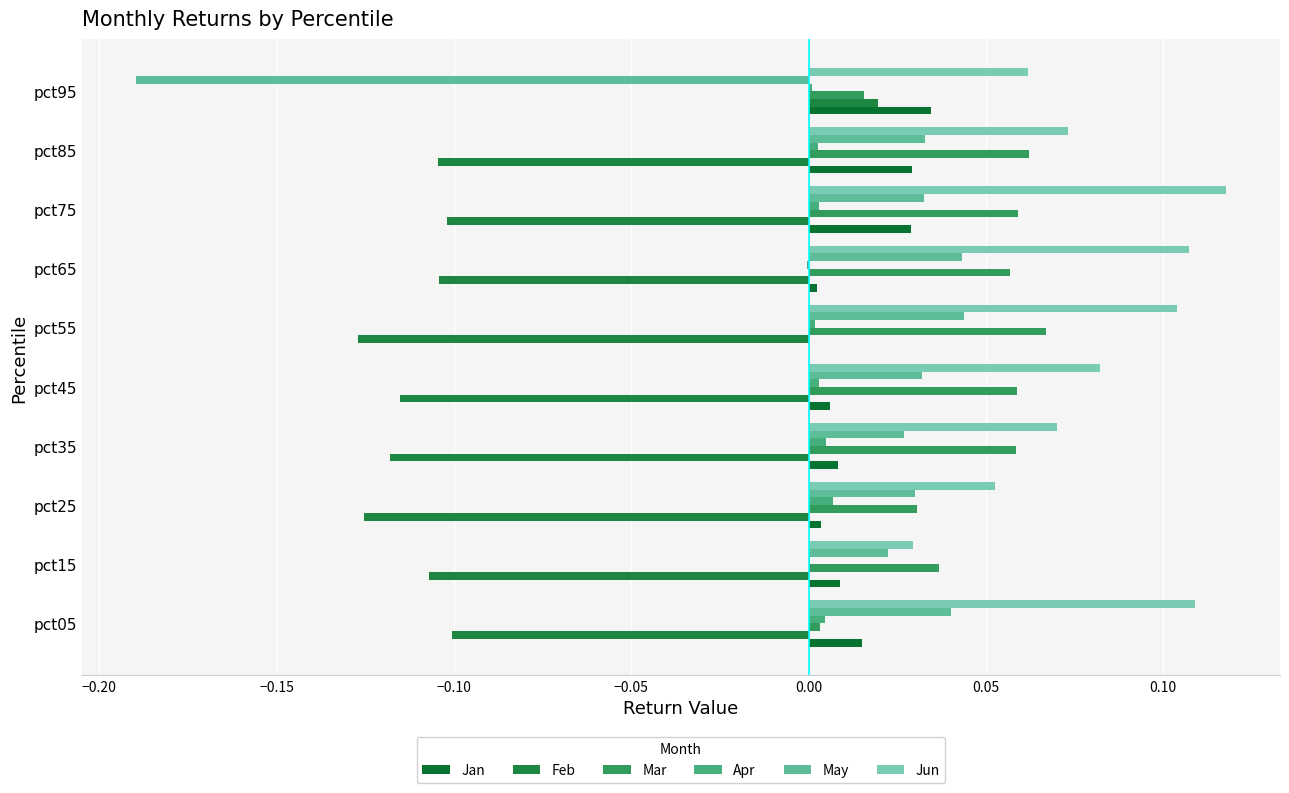

How many categories are shown in the chart?

10